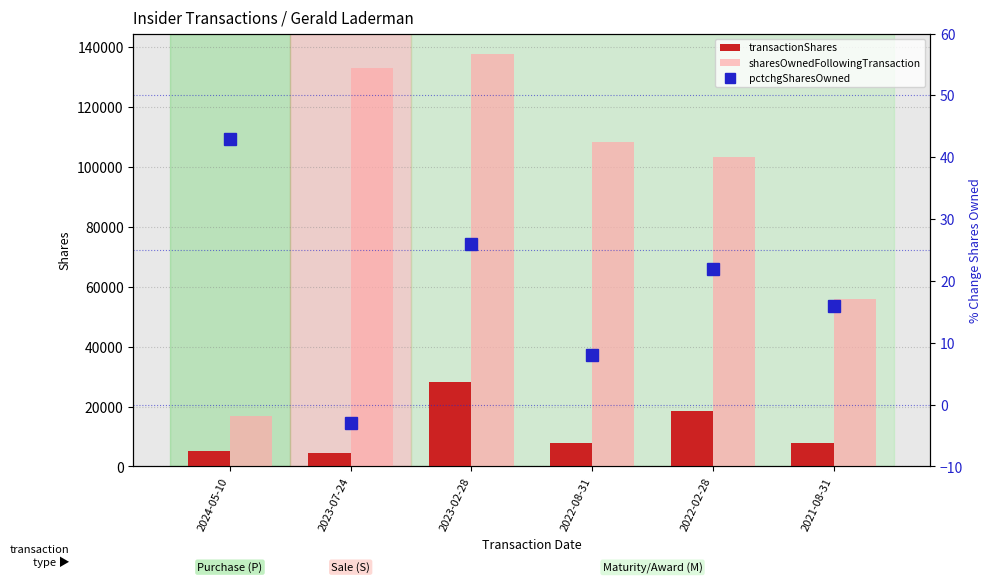

Is the value of transactionShares at 2023-07-24 greater than the value of sharesOwnedFollowingTransaction at 2023-07-24?

No